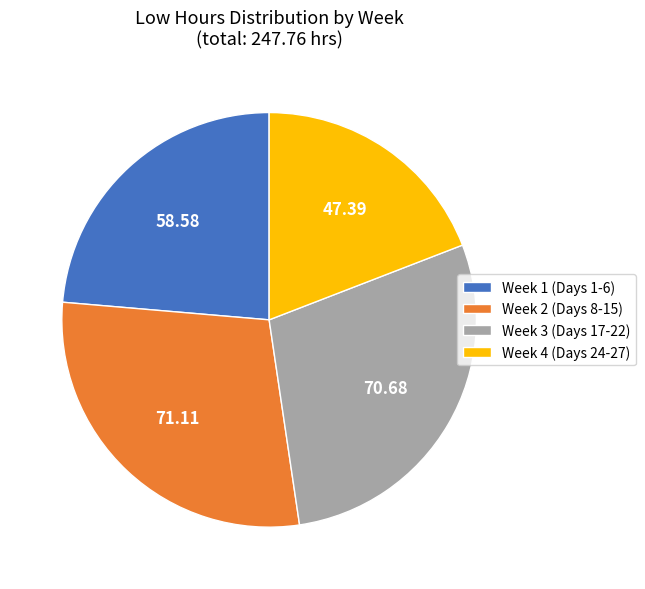

Which has a higher value, Week 1 (Days 1-6) or Week 3 (Days 17-22)?

Week 3 (Days 17-22)